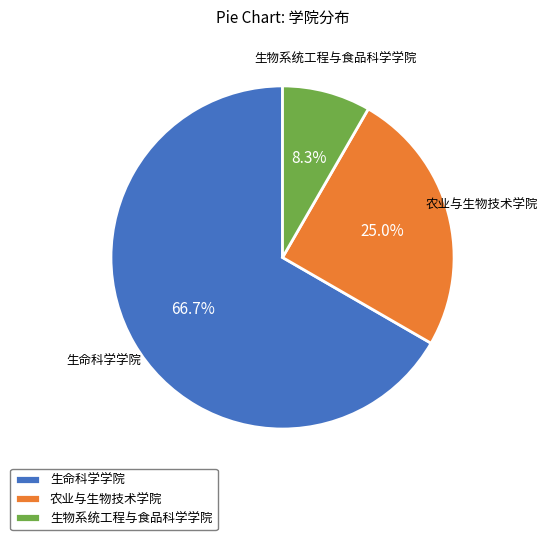

What is the largest slice in the pie chart?

生命科学学院